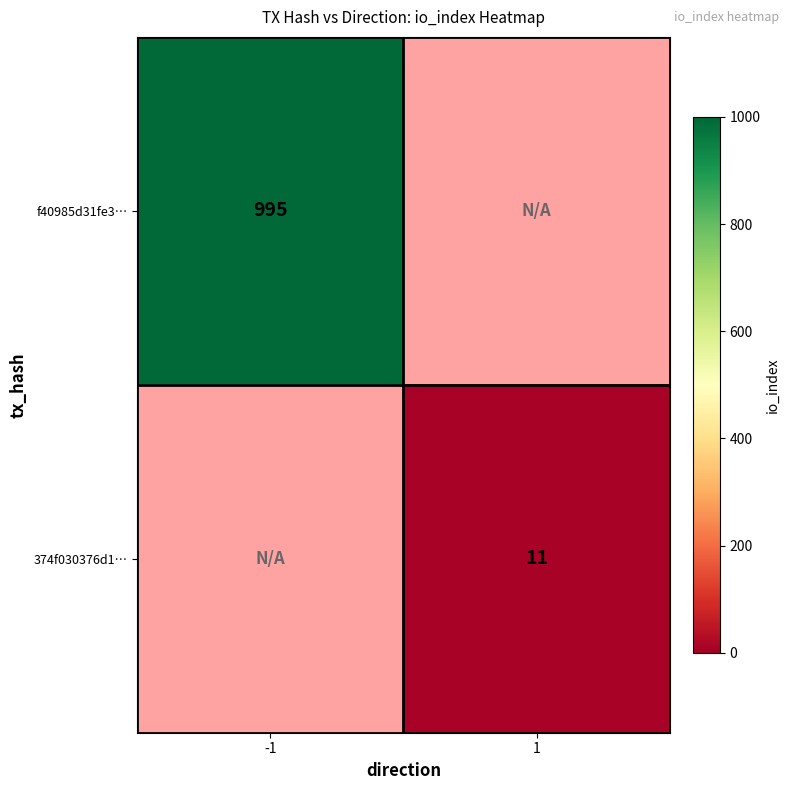

Is it true that f40985d31fe3… equals 598 at -1?

False